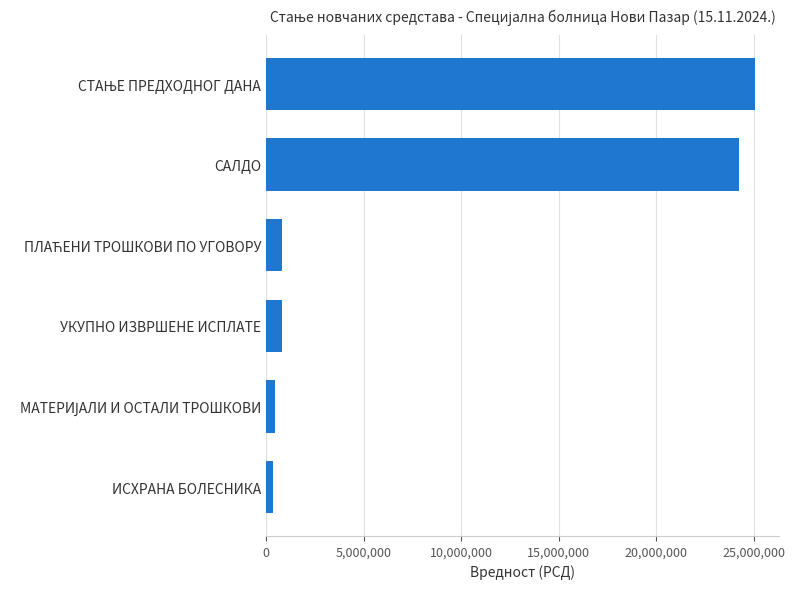

Which has a higher value, ИСХРАНА БОЛЕСНИКА or САЛДО?

САЛДО